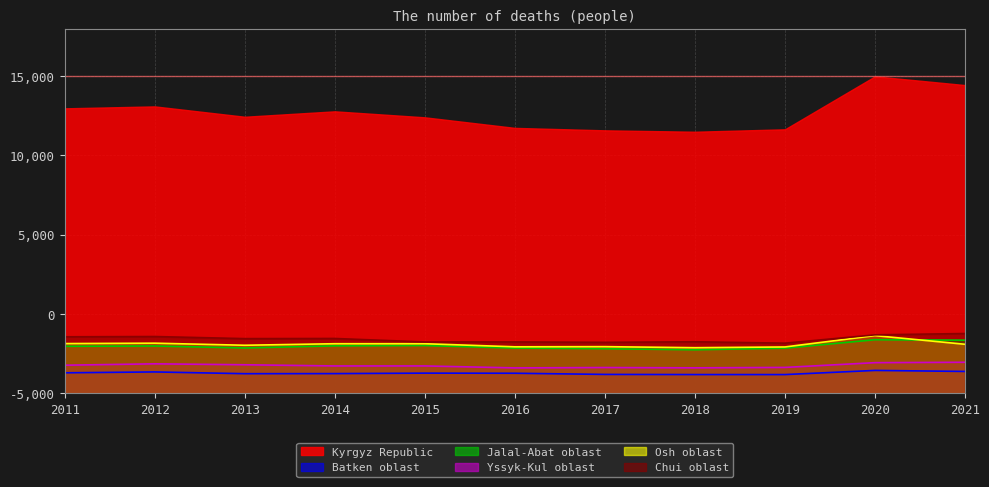

What is the value of the Chui oblast point at the 5th from the left?

6472